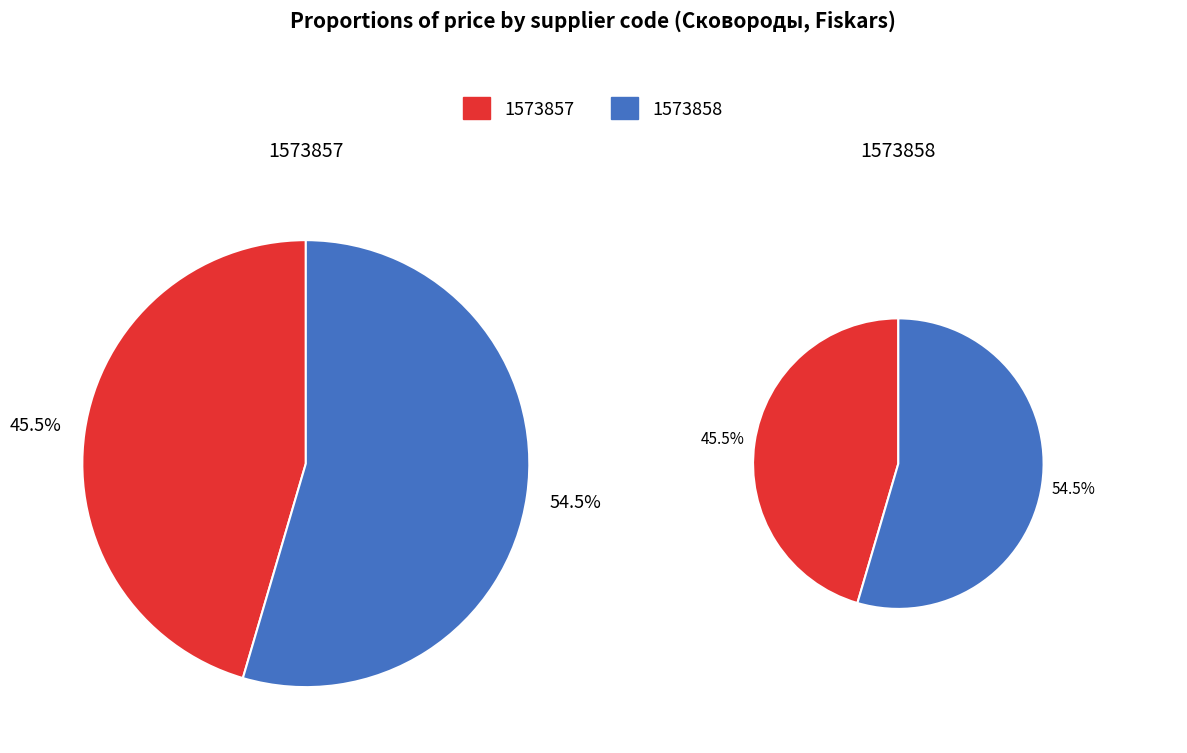

Does 1573857 represent more than half of the total?

No